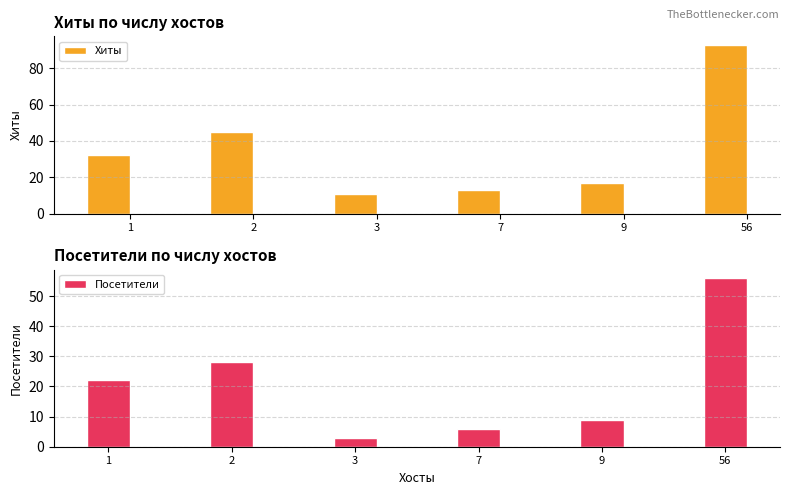

True or false: Посетители has a value of 22 at 1.

True